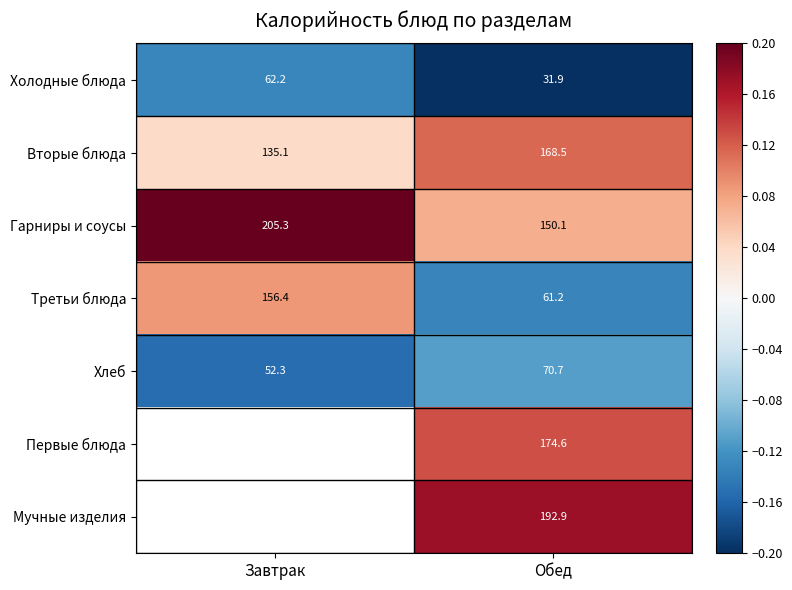

At which label is Третьи блюда closest to 108?

Обед